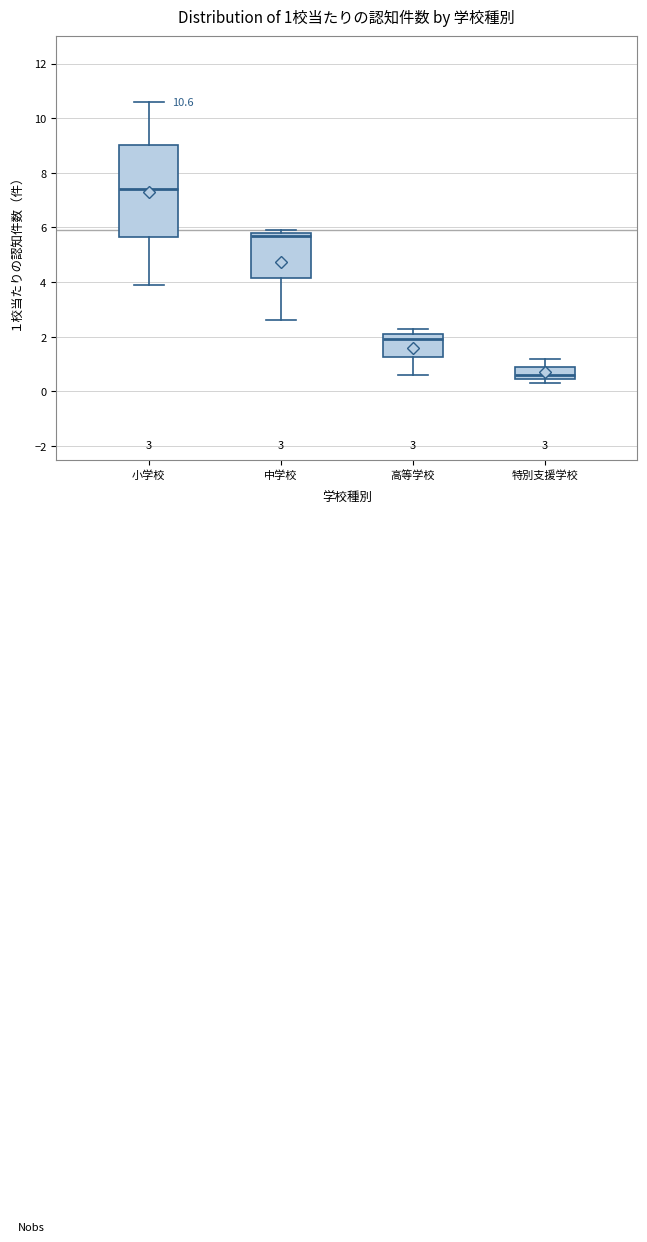

Which box's median line is the highest?

小学校